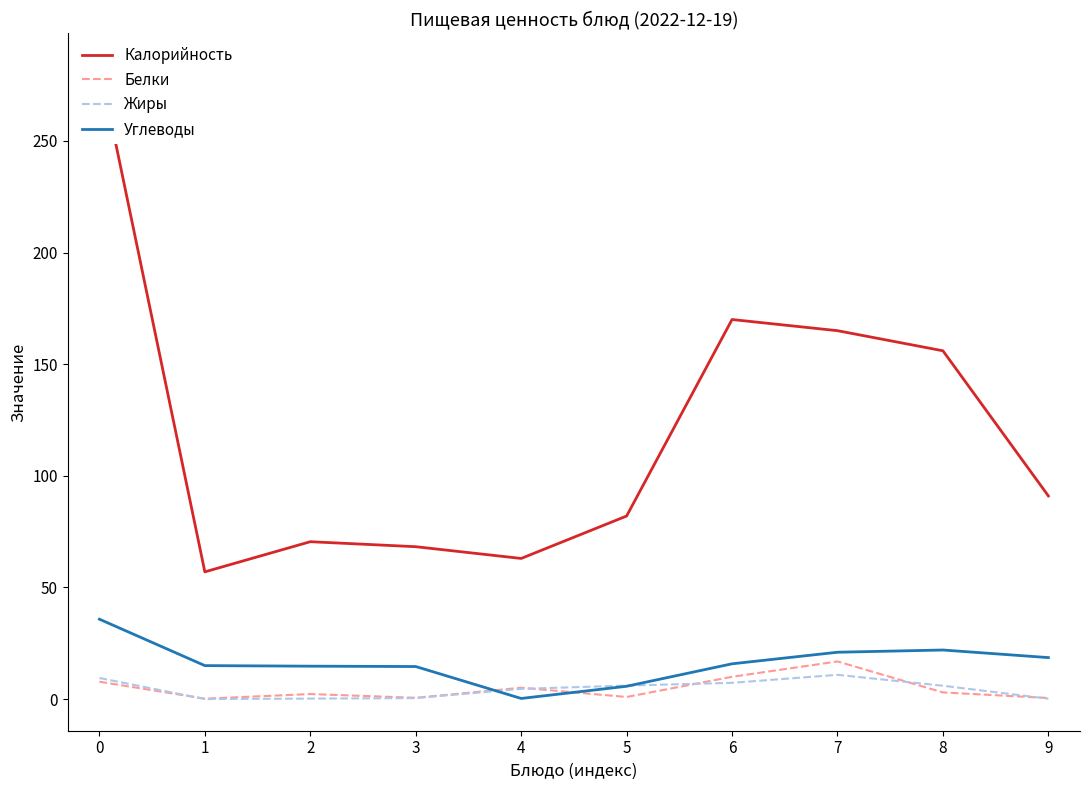

True or false: Белки has a value of 0.5 at 9.

True